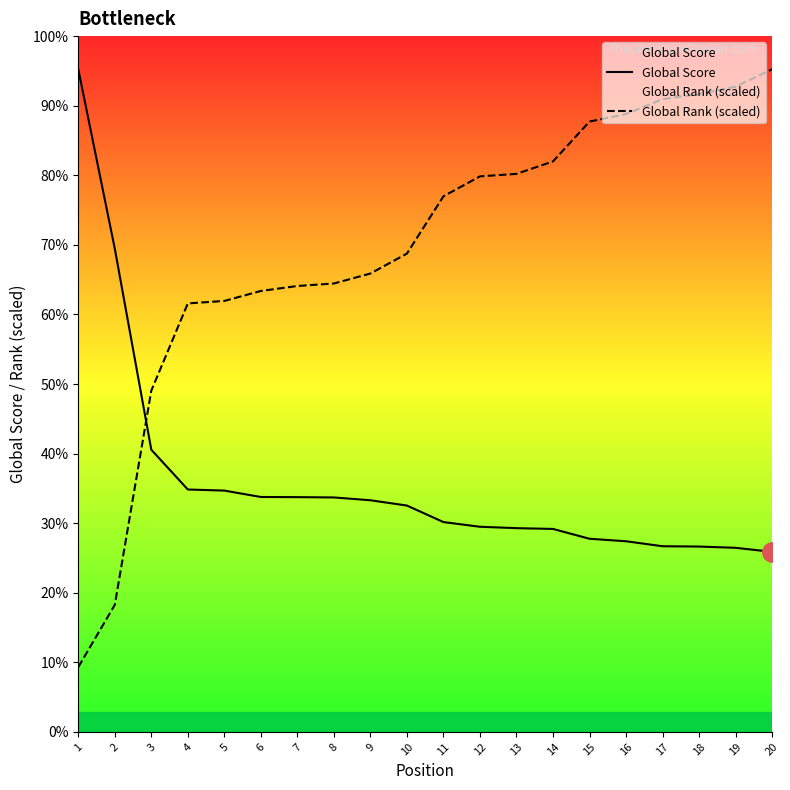

Which has a higher value, 13 or 19?

13